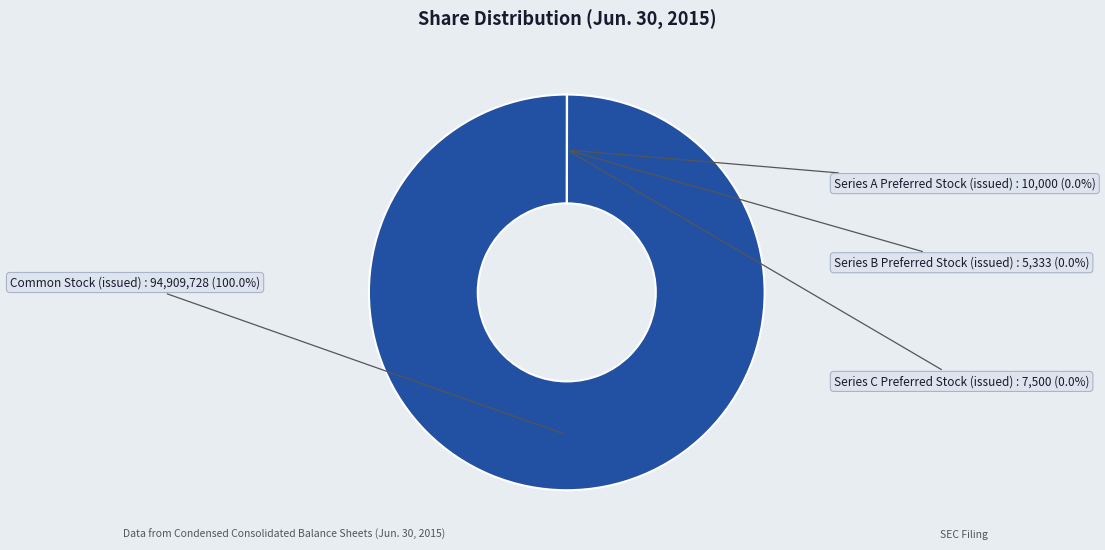

Does any single category account for the majority?

Yes